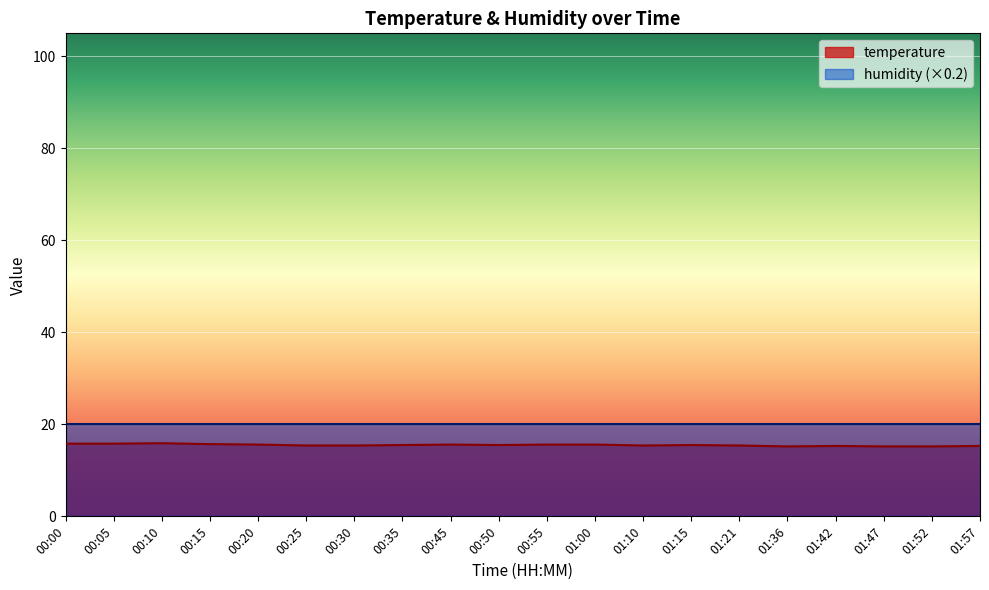

At which category does the chart reach its minimum across all series?

01:36